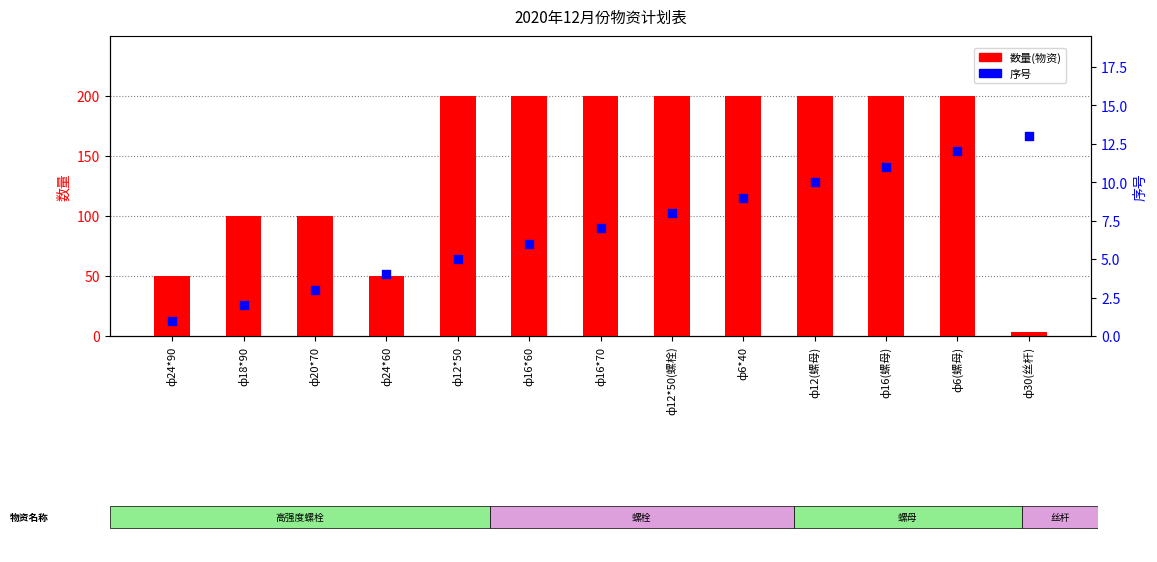

Which series has the largest total across all categories?

数量(物资)